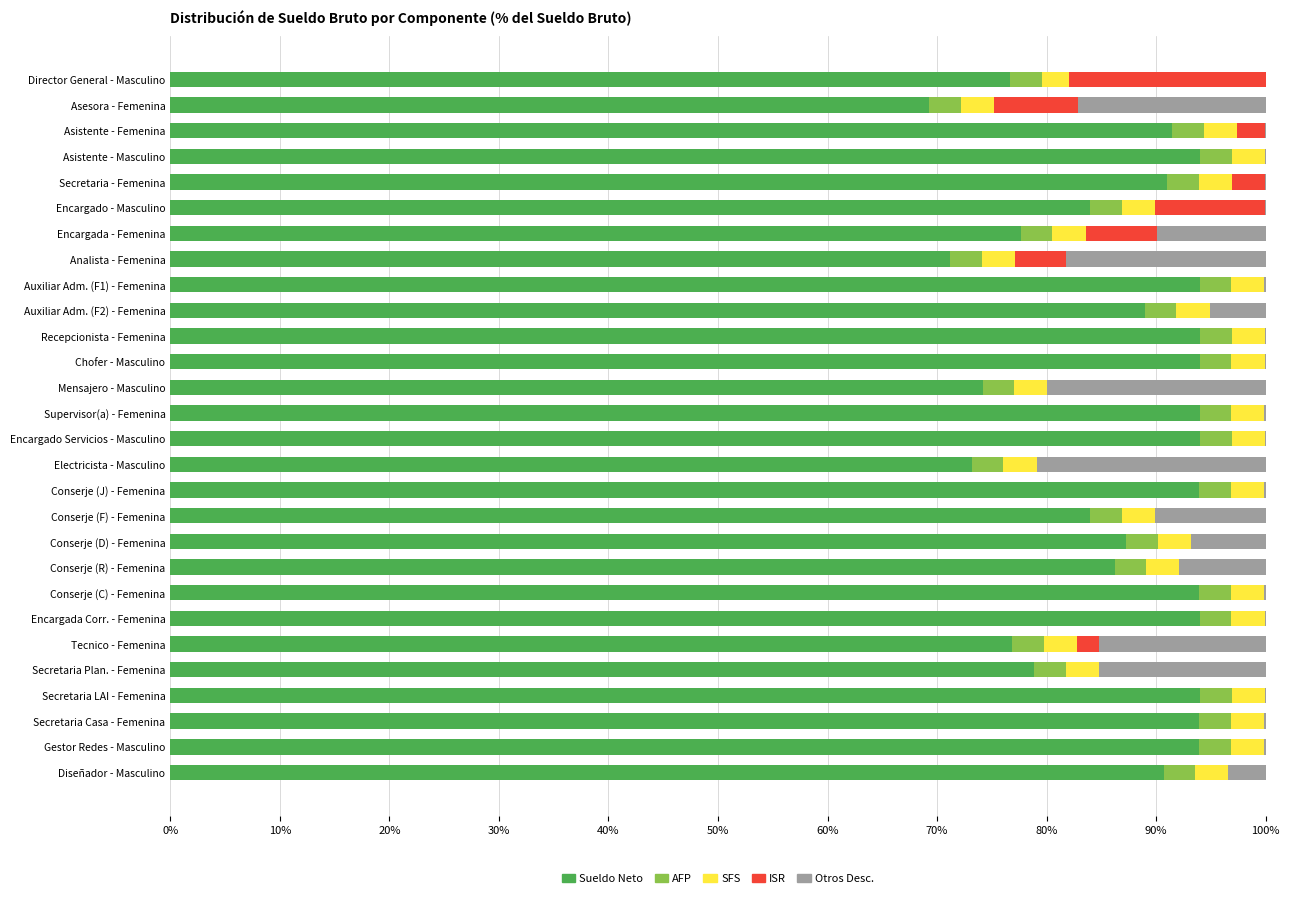

The Sueldo Neto series shows 158.5 at Conserje (J) - Femenina. True or false?

False